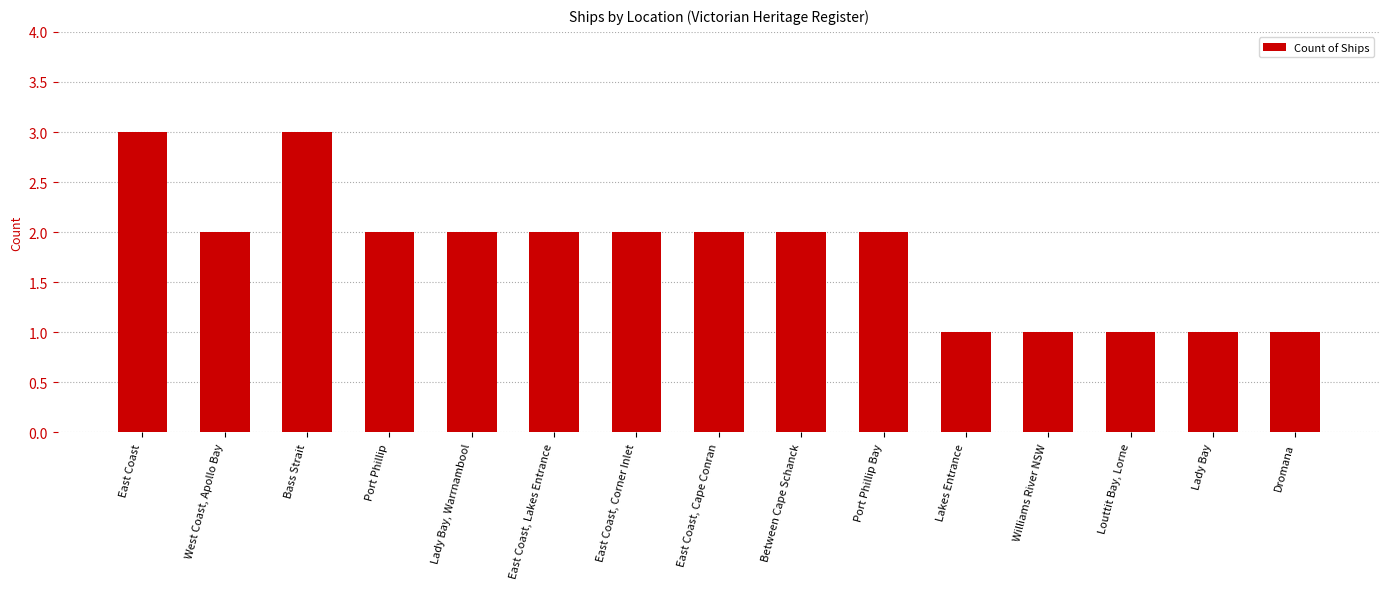

What is the maximum value shown in the chart?

3